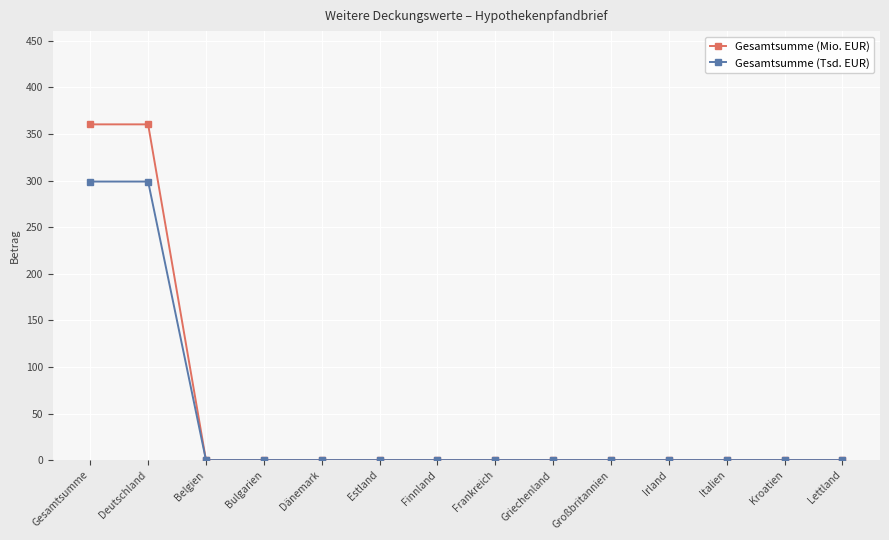

The value of Gesamtsumme (Mio. EUR) at Deutschland is 360.4. True or false?

True